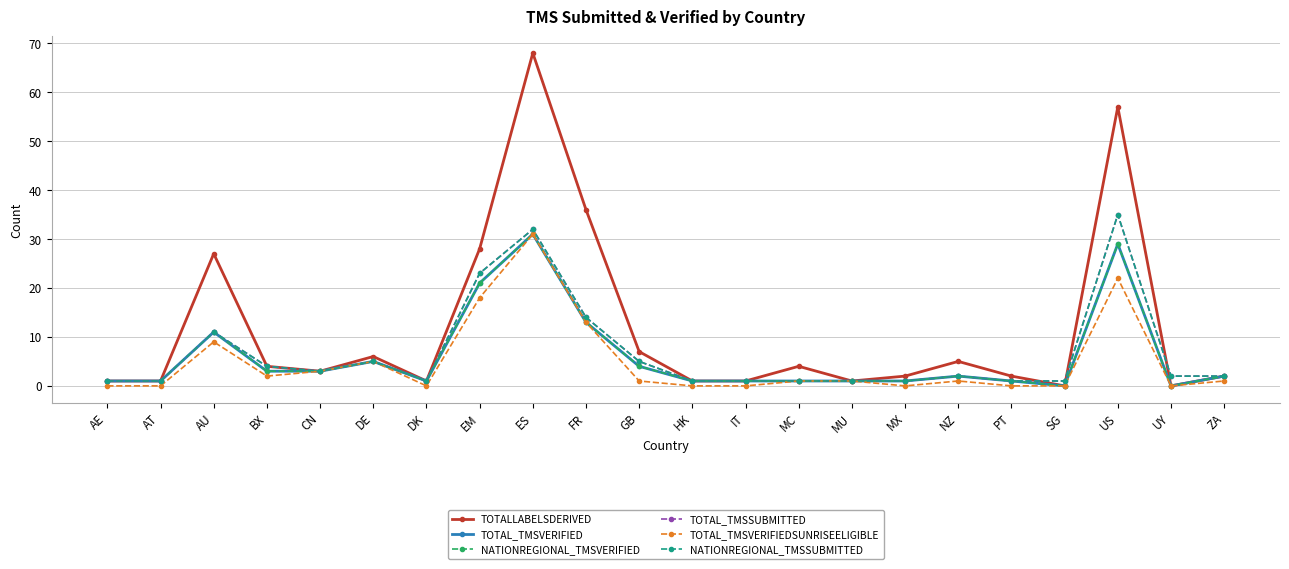

At which category does the chart reach its minimum across all series?

SG